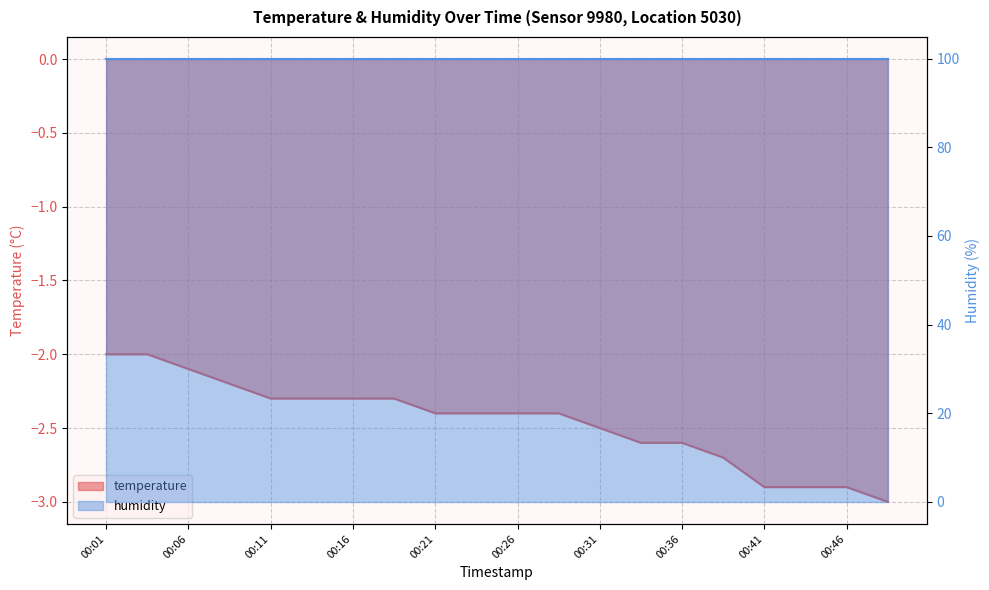

What is the minimum value shown in the chart?

-3.0